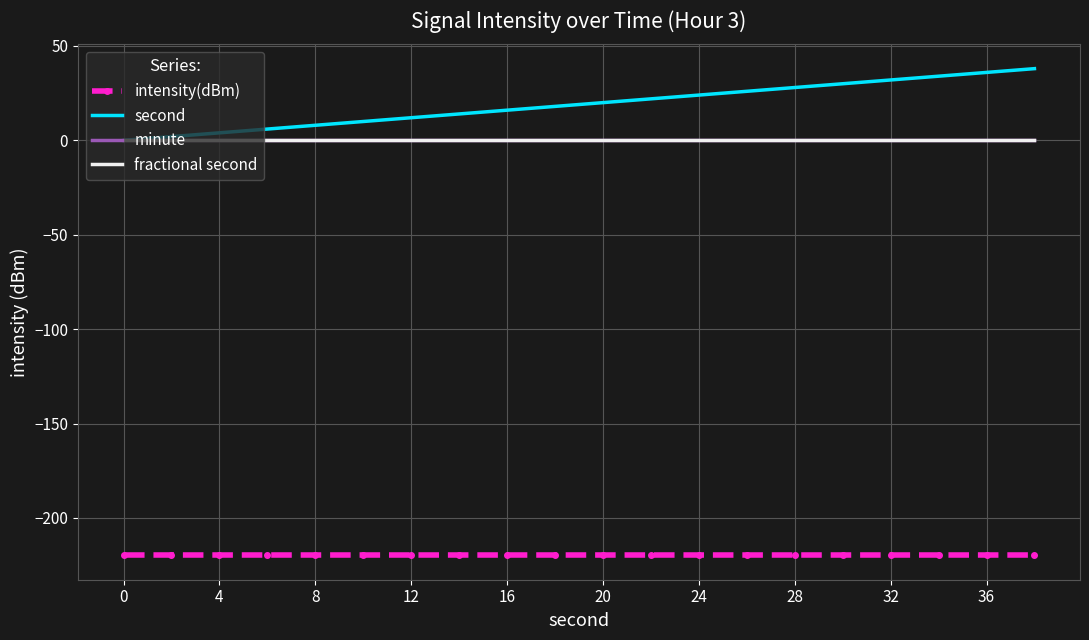

What are all the series names shown in the legend?

intensity(dBm), second, minute, fractional second